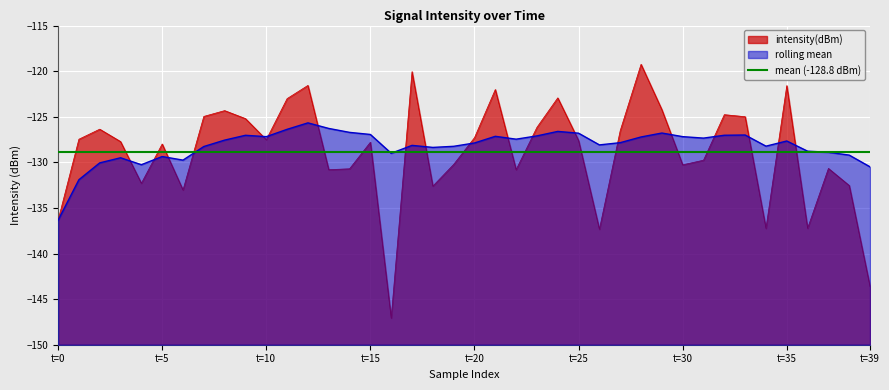

What position from the left is 32?

33